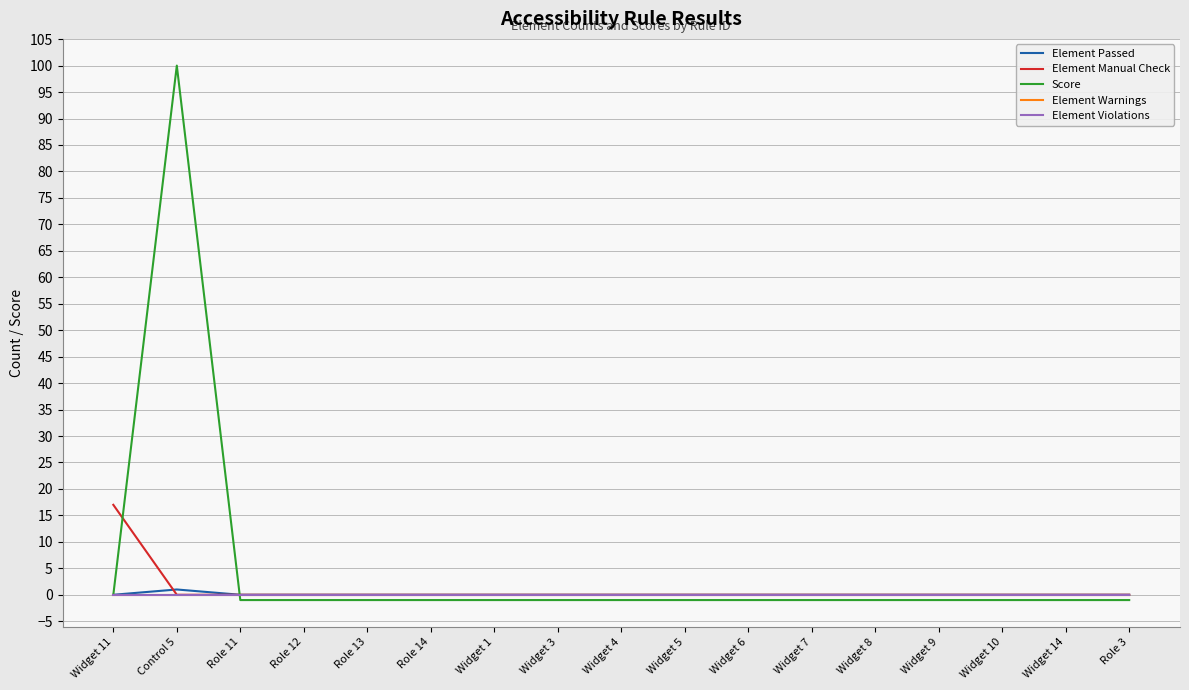

Does the chart display data point markers on the line(s)?

No